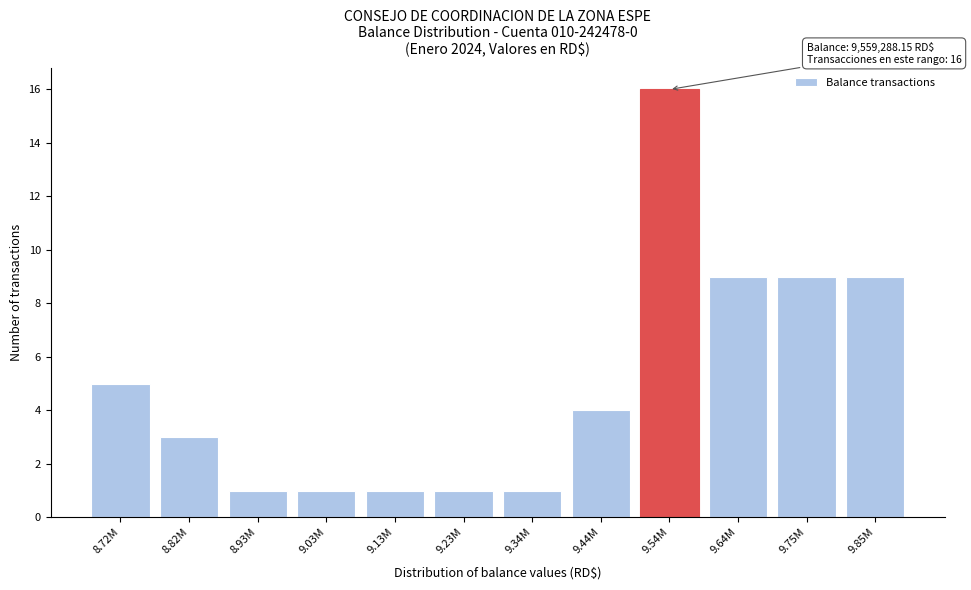

Reading right to left, extract all data points from this chart.

9	9	9	16	4	1	1	1	1	1	3	5